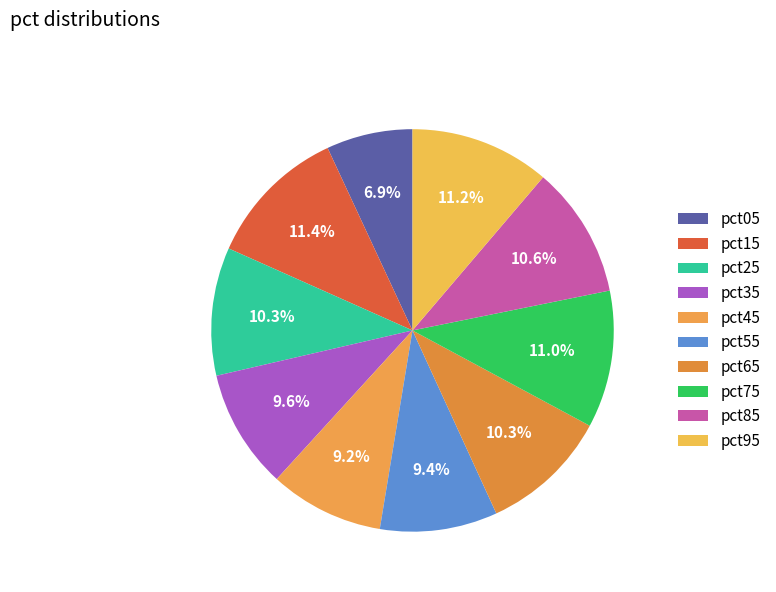

To the nearest percent, what portion does pct75 represent?

11%